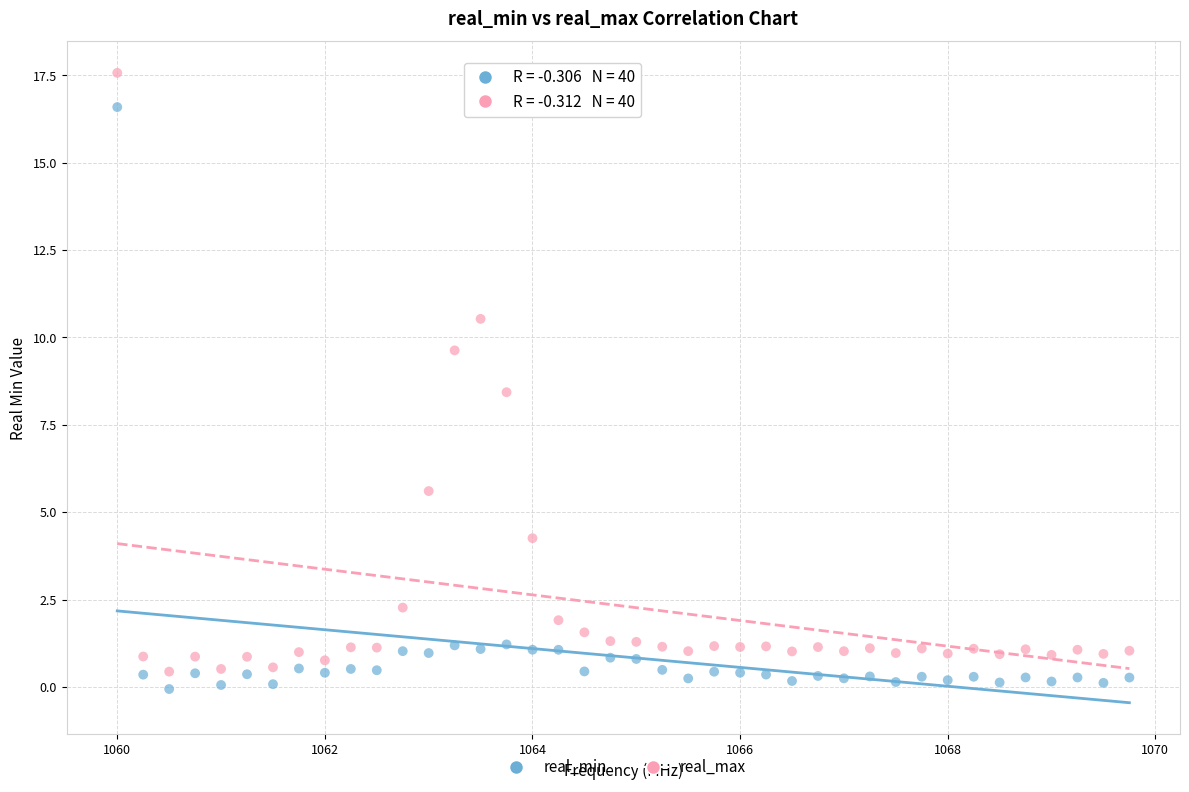

Across all data points, what is the range of X values (max minus min)?

9.8